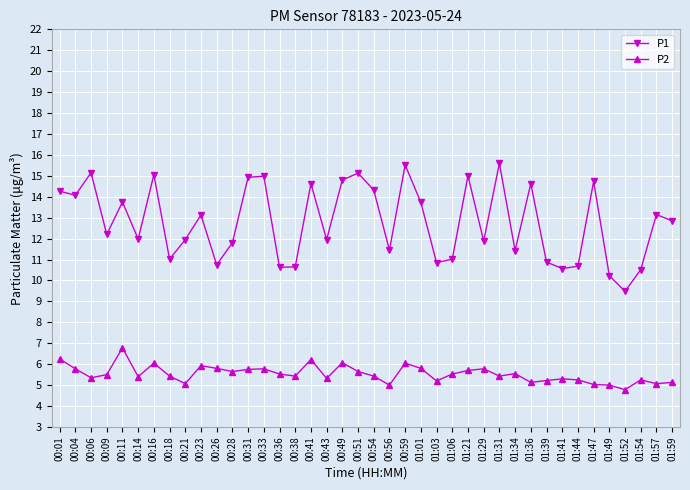

What position from the left is 01:59?

40